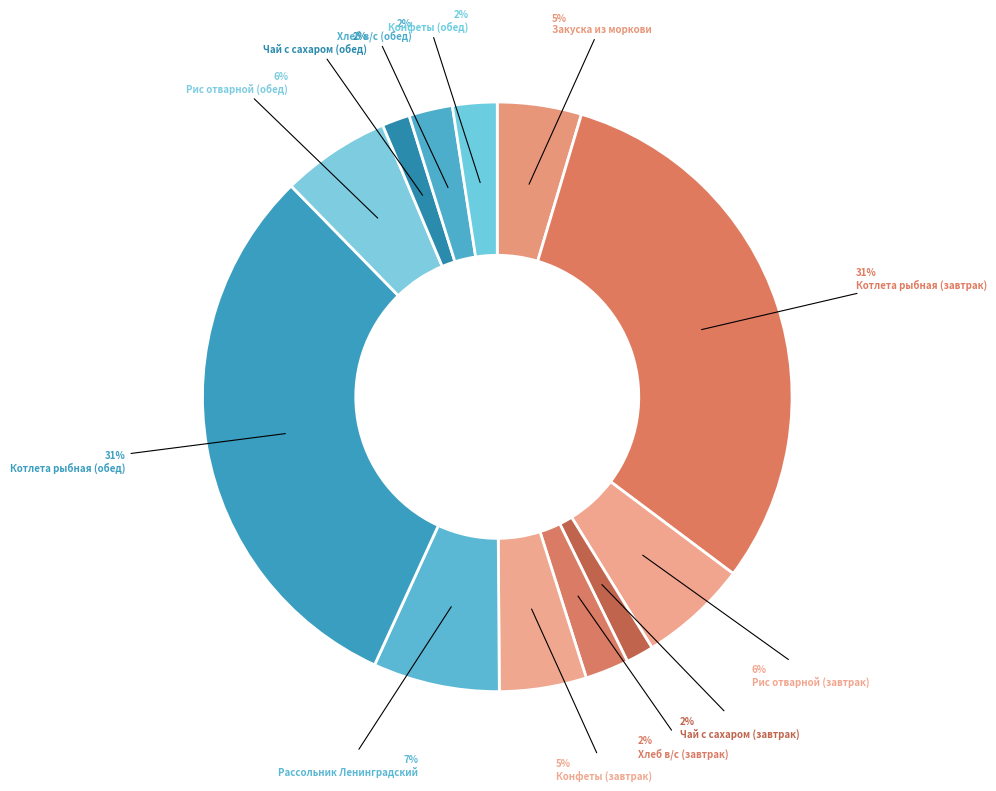

Count the number of slices in the pie.

12